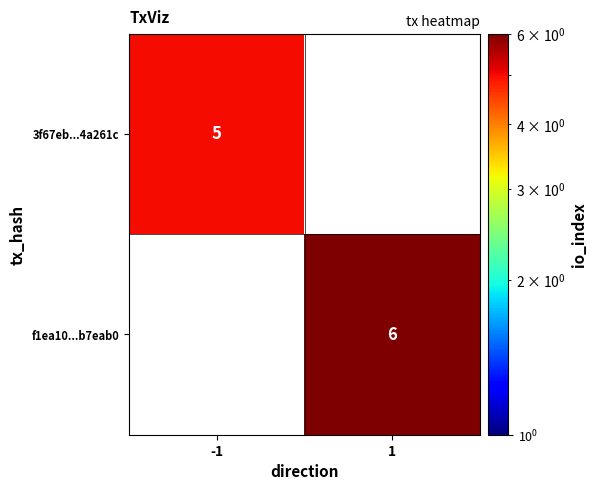

At how many categories does at least one series exceed 5?

1